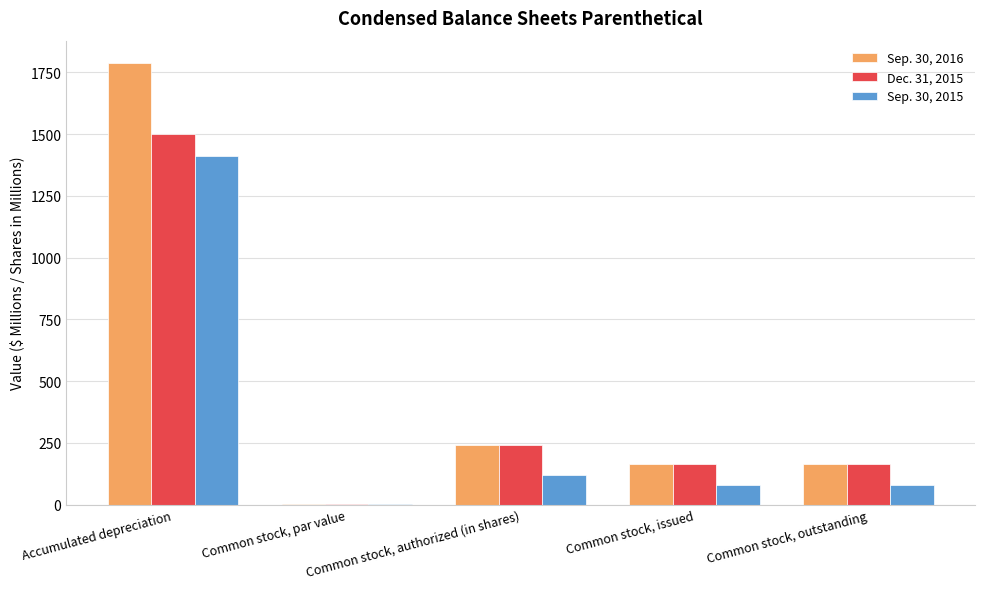

What is the sum of the Sep. 30, 2015 values at Common stock, outstanding and Common stock, authorized (in shares)?

197.6